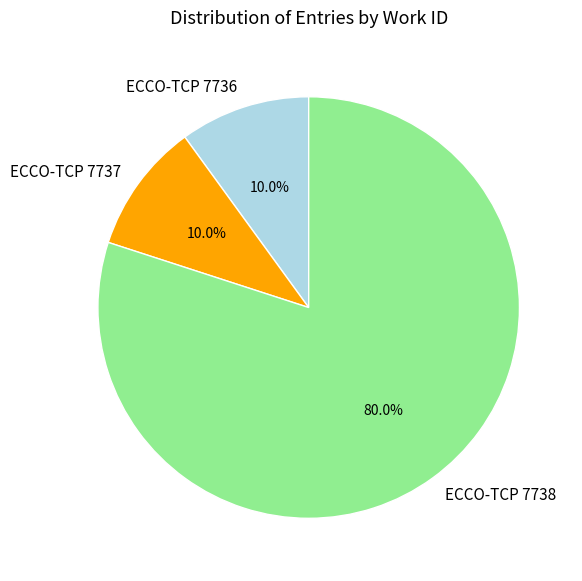

Which slice represents more than half of the pie?

ECCO-TCP 7738